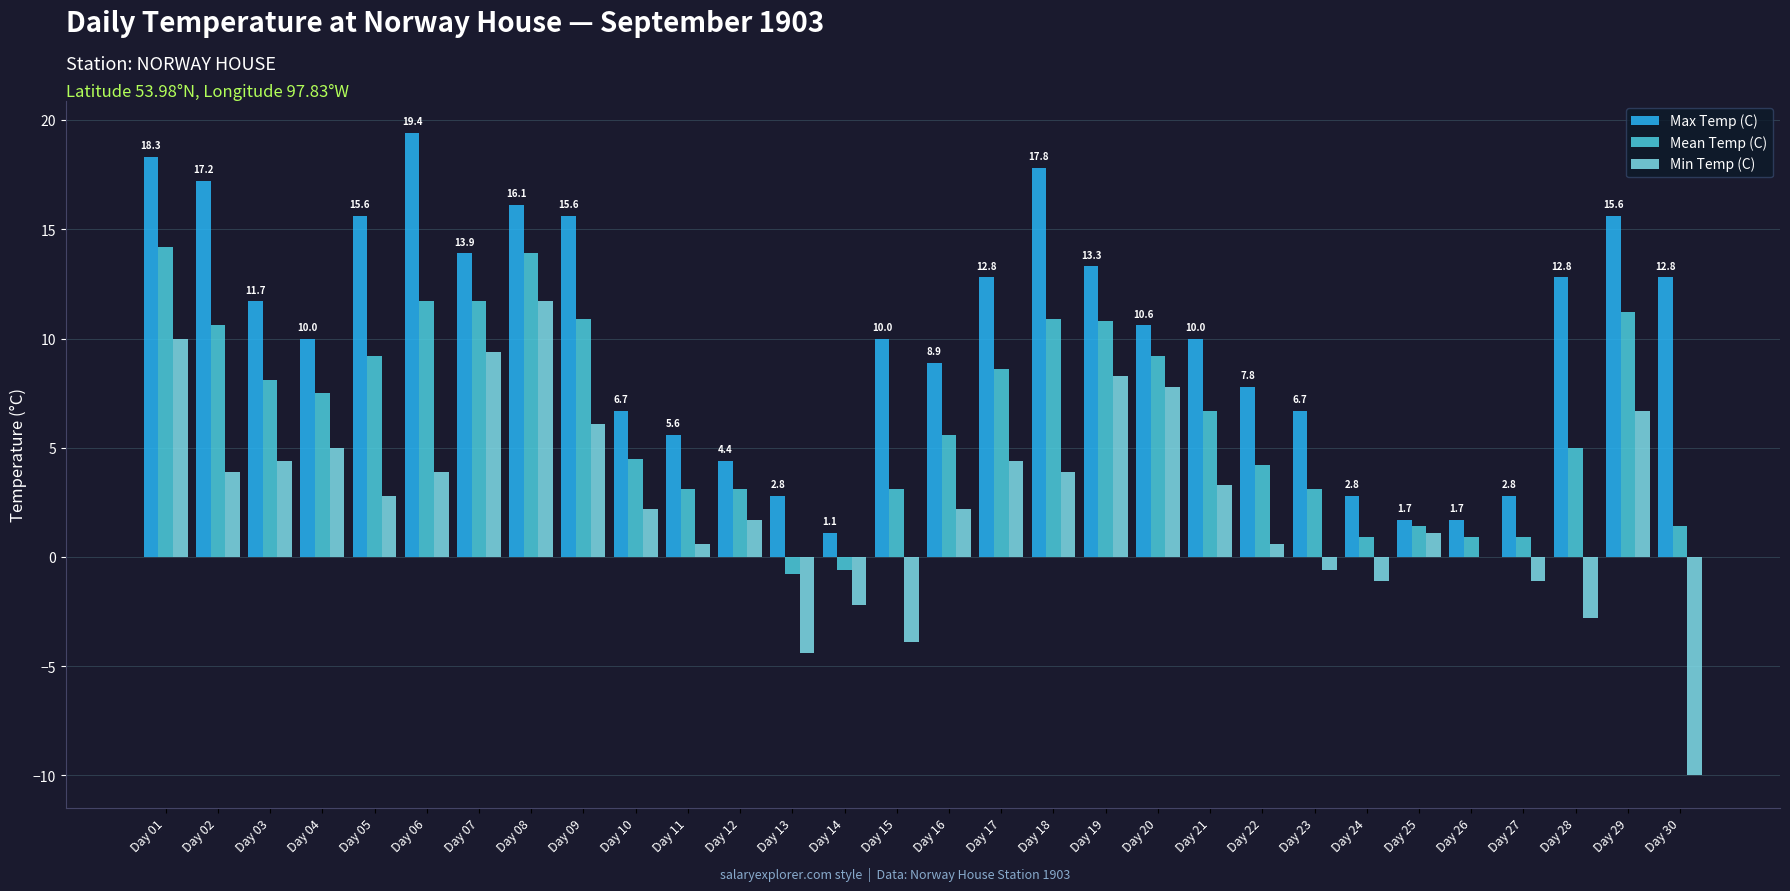

Which category has the highest value in the Min Temp (C) series?

Day 08